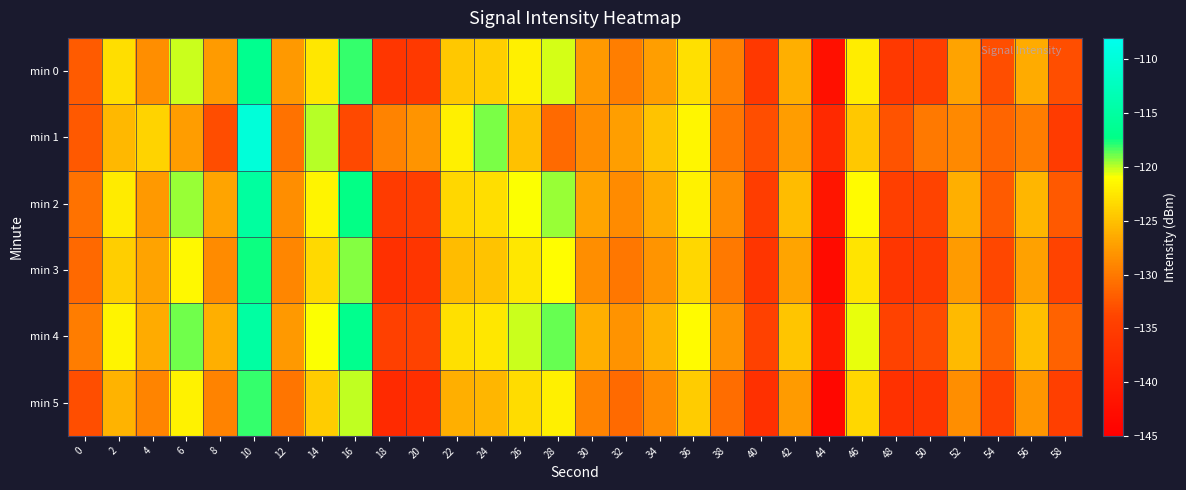

Which category has the highest value across all series?

10